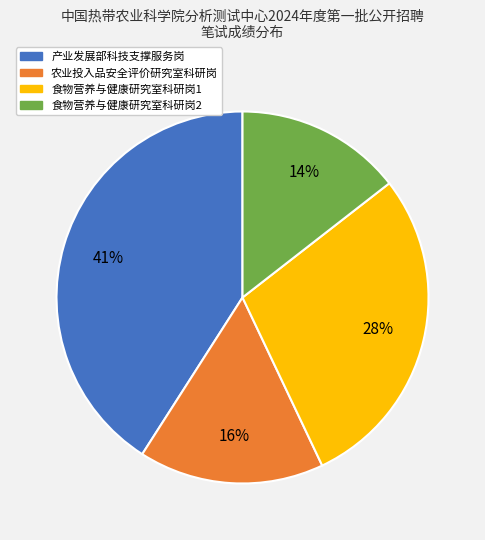

To the nearest percent, what is the average slice percentage?

25%